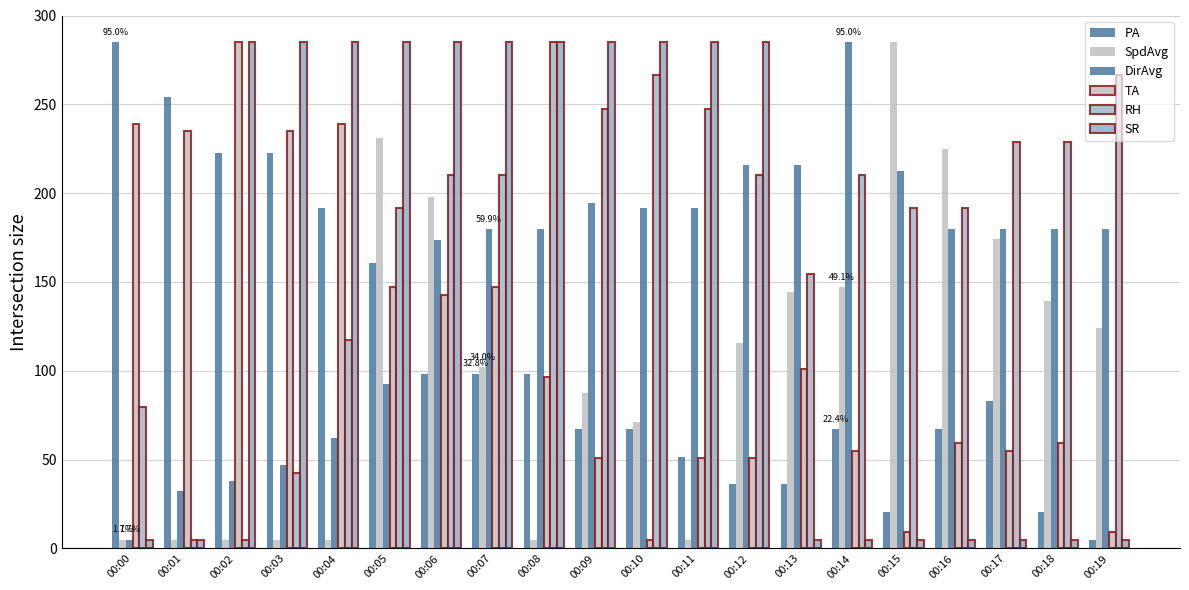

True or false: SR has a value of 7.9 at 00:01.

False